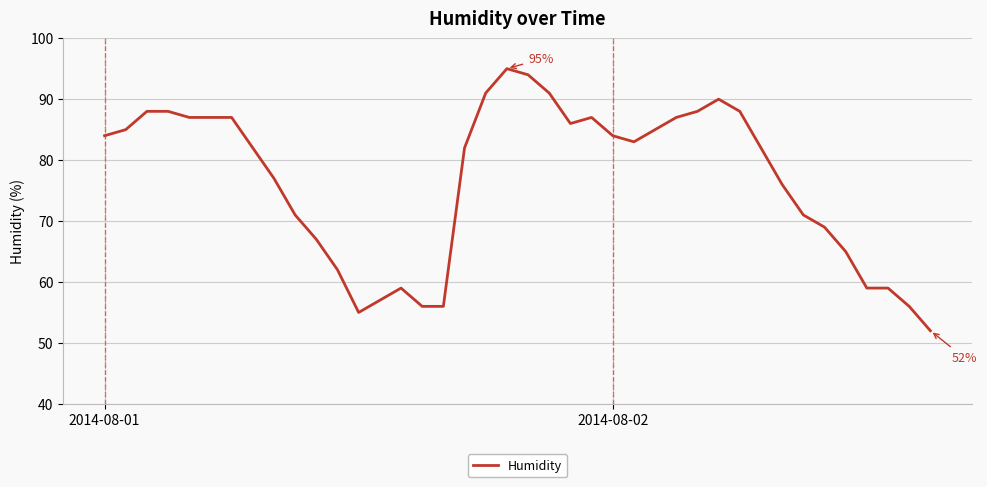

What is the difference between the maximum and minimum values?

43